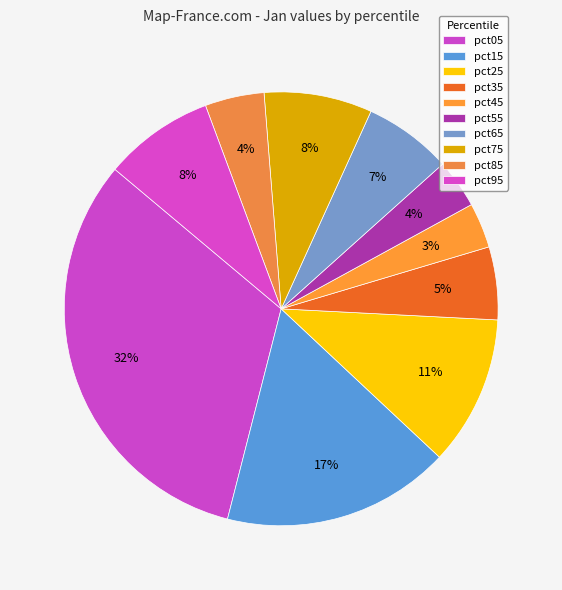

Which category has the biggest portion of the pie?

pct05